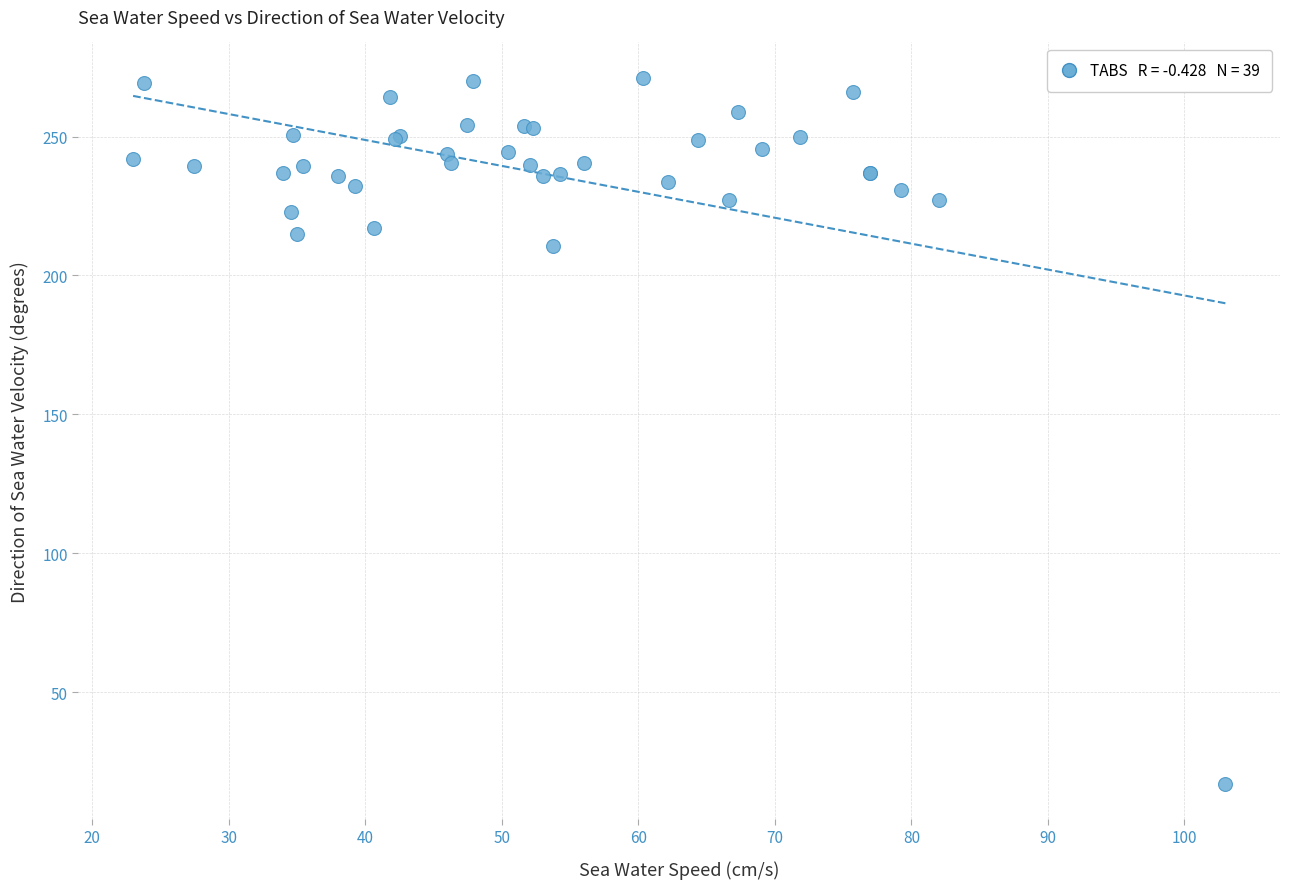

What Y value in the scatter plot is closest to 144?

210.5